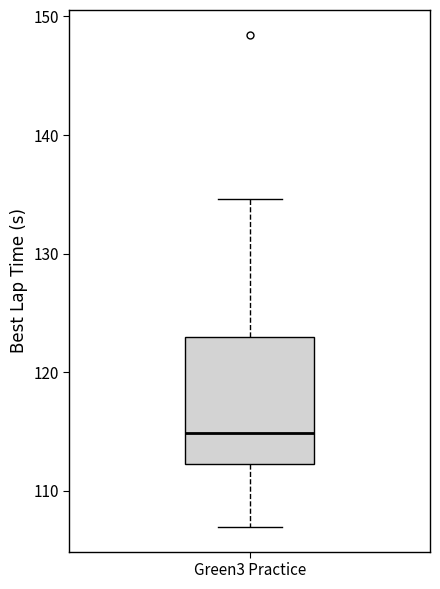

Read this box plot against the y-axis: the position of the median line, the range covered by the box, and the ends of both whiskers. The values are not printed on the chart, so give them approximately, as read against the axis.

median 115, box 112 to 123, whiskers 107 to 135